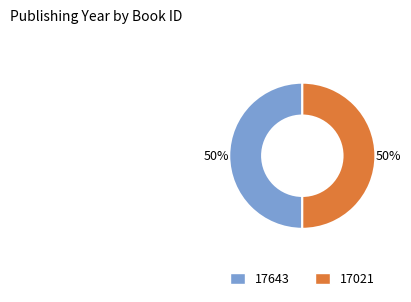

To the nearest percent, what portion does 17021 represent?

50%